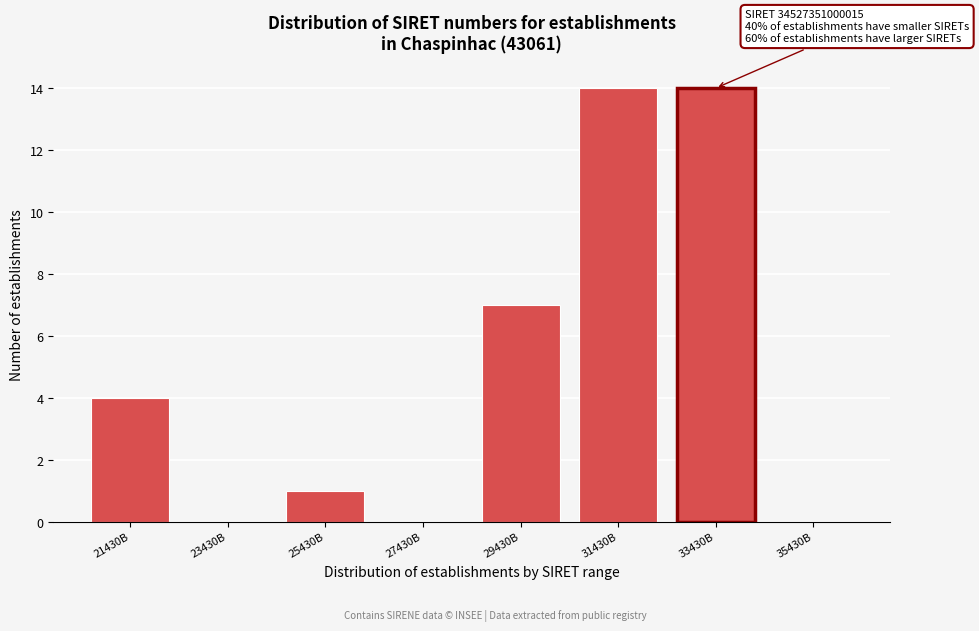

Reading left to right, extract all data points from this chart.

21430B=4	23430B=0	25430B=1	27430B=0	29430B=7	31430B=14	33430B=14	35430B=0